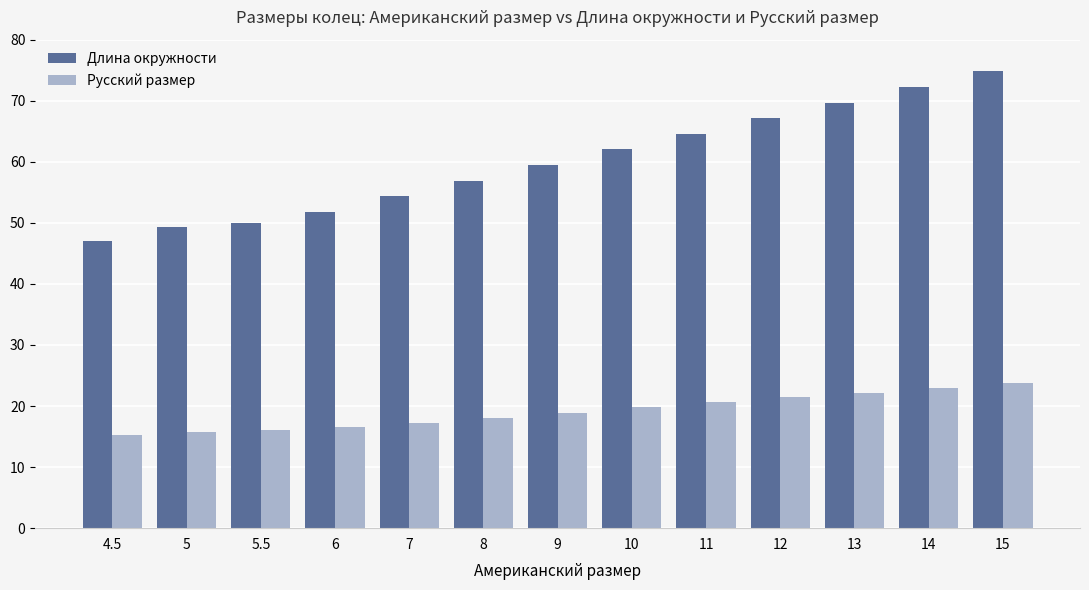

At which category is the sum across all series the highest?

15